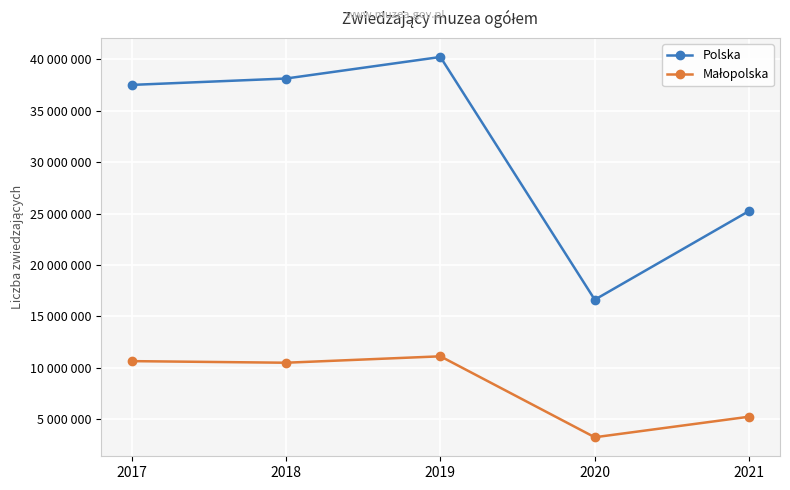

List the series in order of their overall mean, lowest first.

Małopolska, Polska